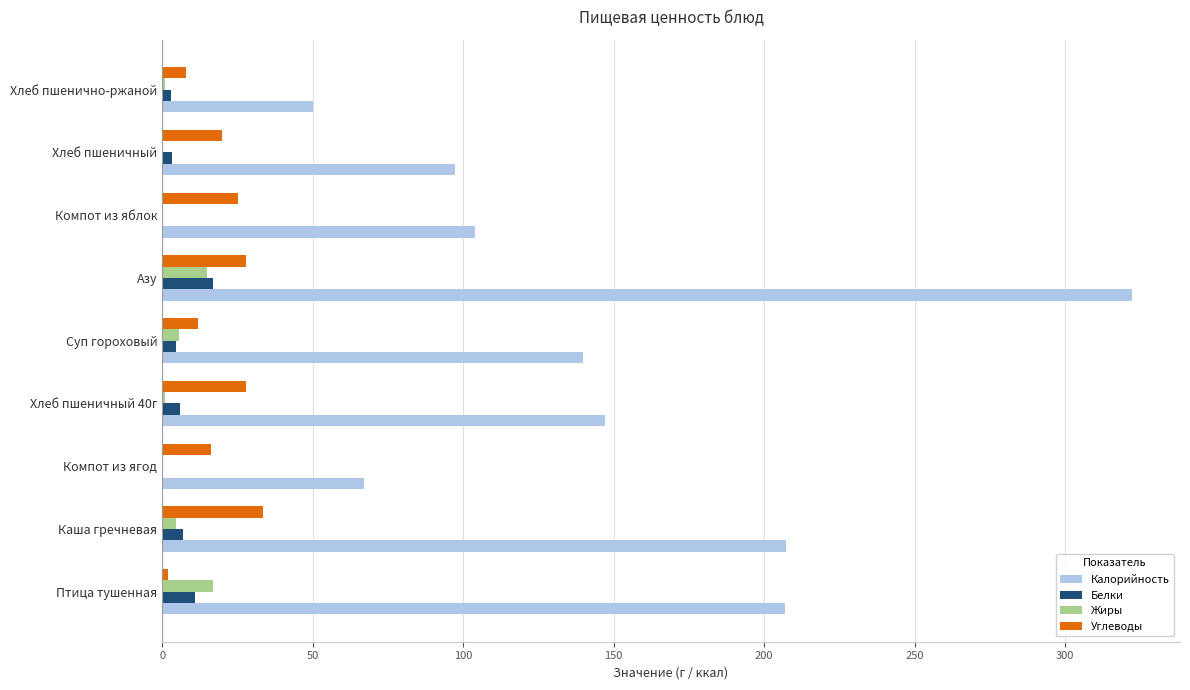

Which series changed the most between Птица тушенная and Хлеб пшеничный?

Калорийность